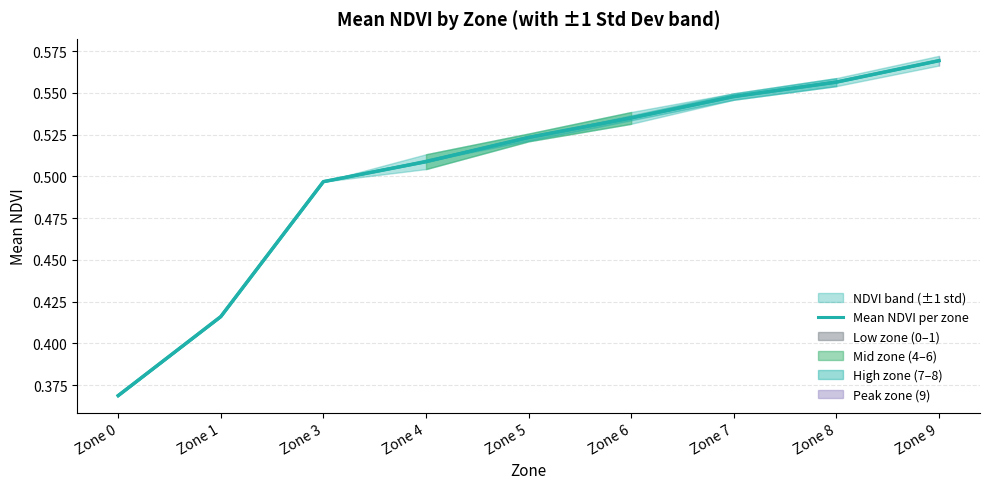

What is the smallest value displayed?

0.4